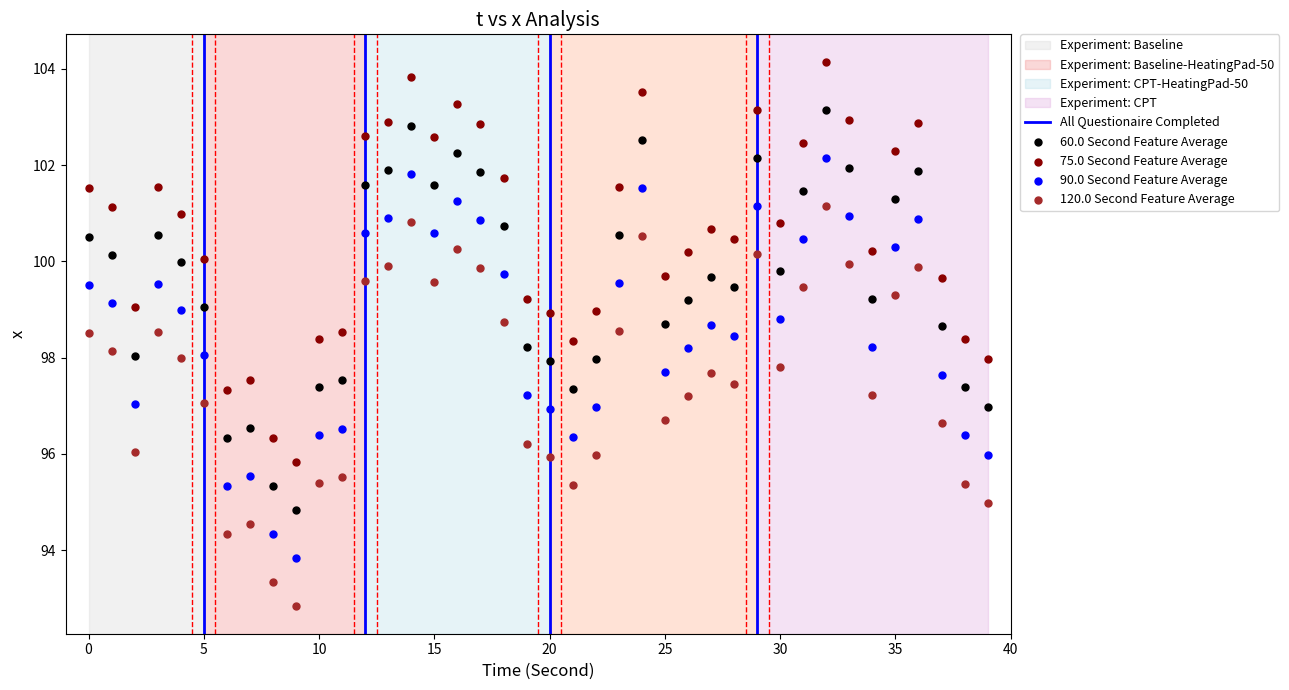

Across all data points, what is the range of Y values (max minus min)?

11.3